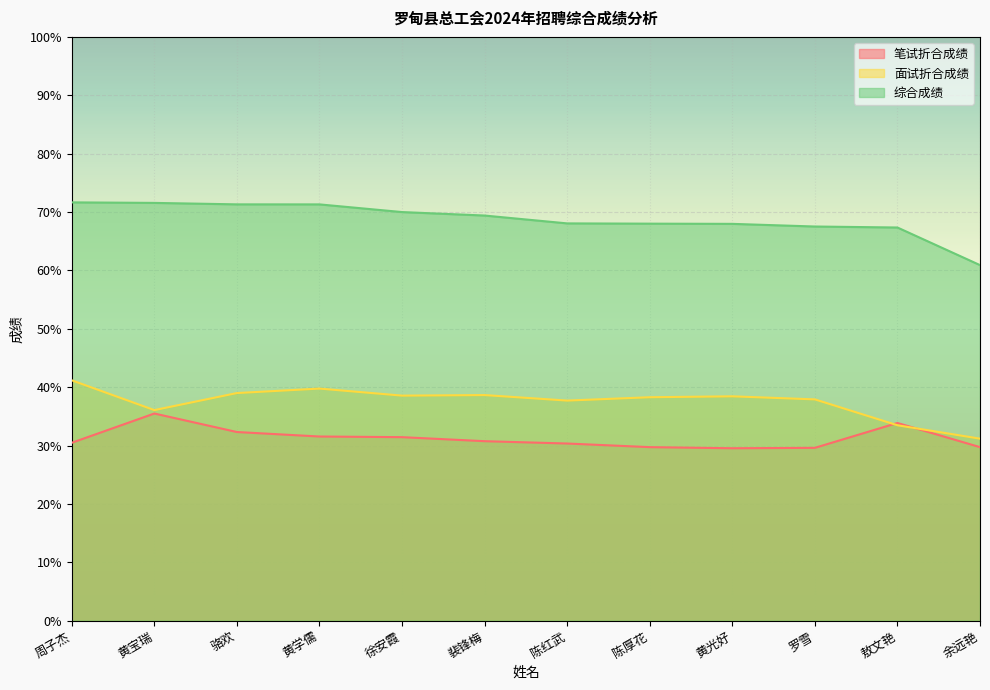

What is the label of the 12th point from the right?

周子杰